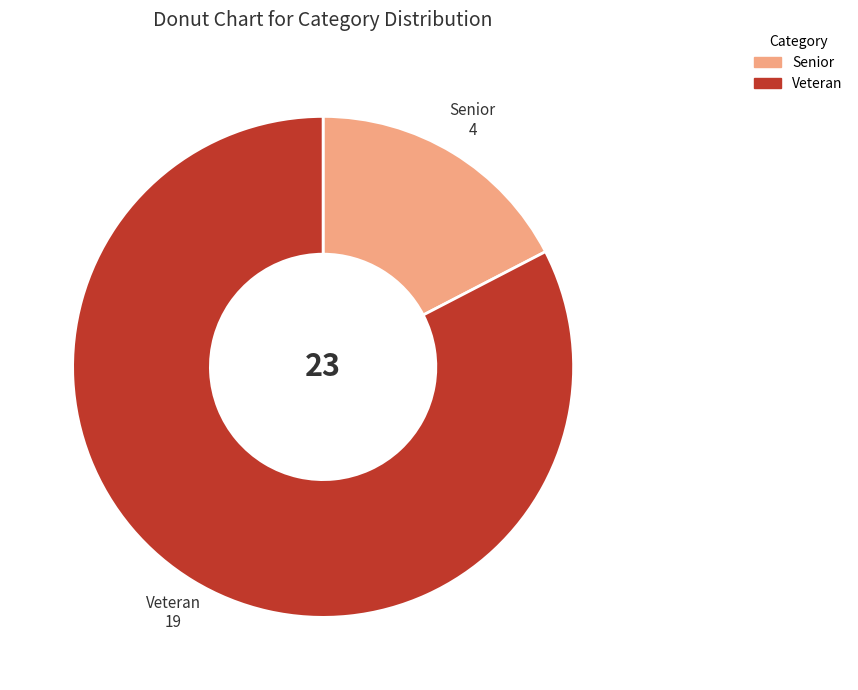

Between Veteran and Senior, which is larger?

Veteran